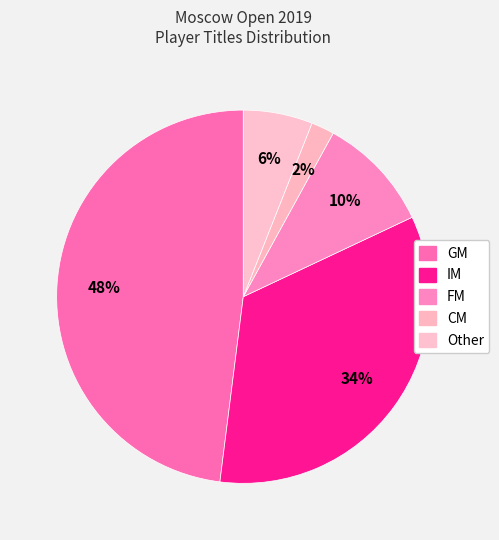

True or false: IM accounts for 19% of the total.

False